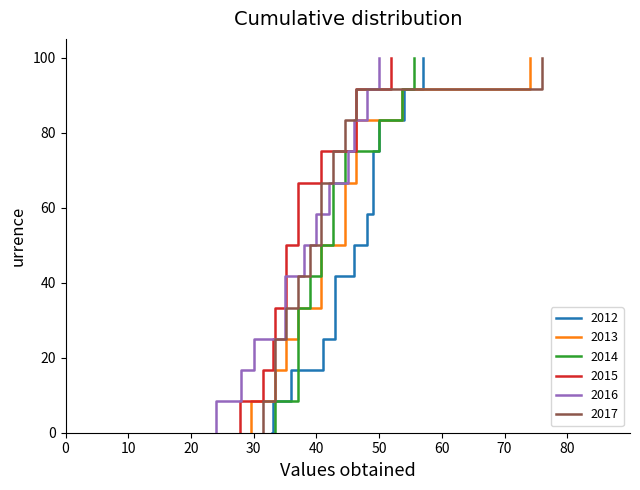

Does the chart have visible grid lines?

No